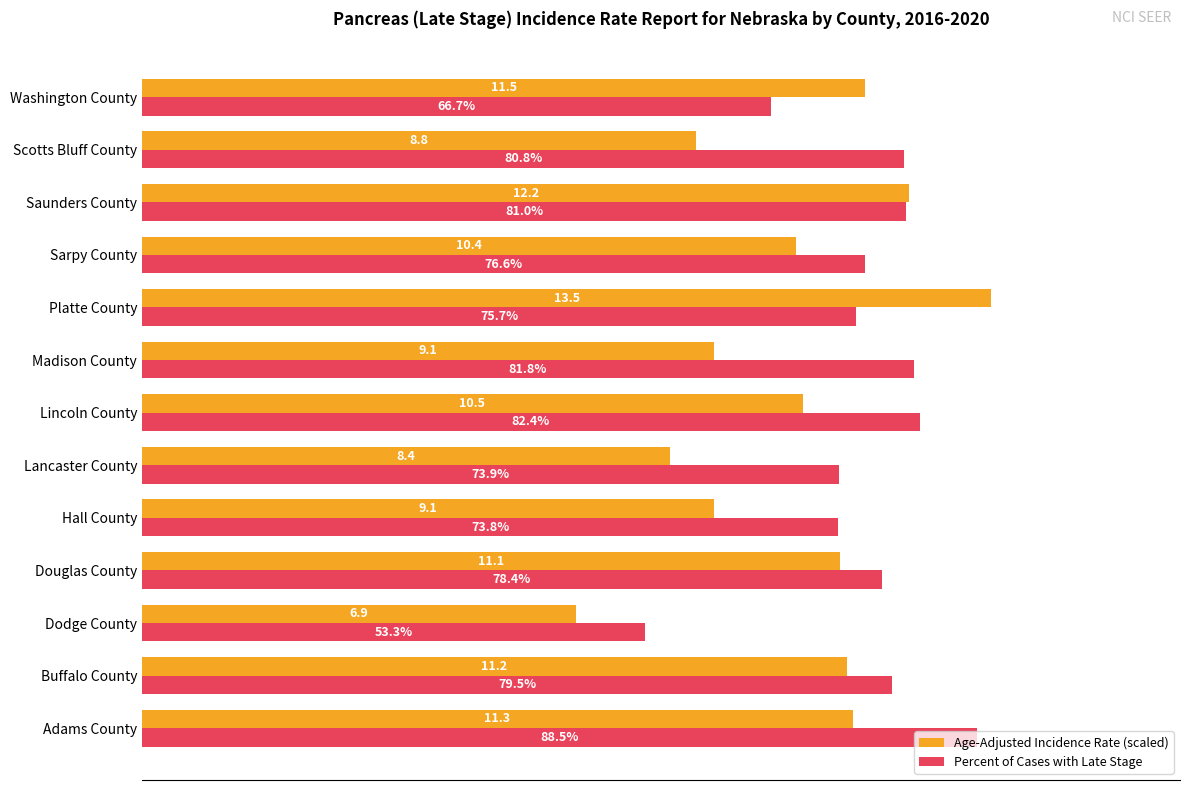

Which category has the lowest value in the Age-Adjusted Incidence Rate (scaled) series?

Dodge County